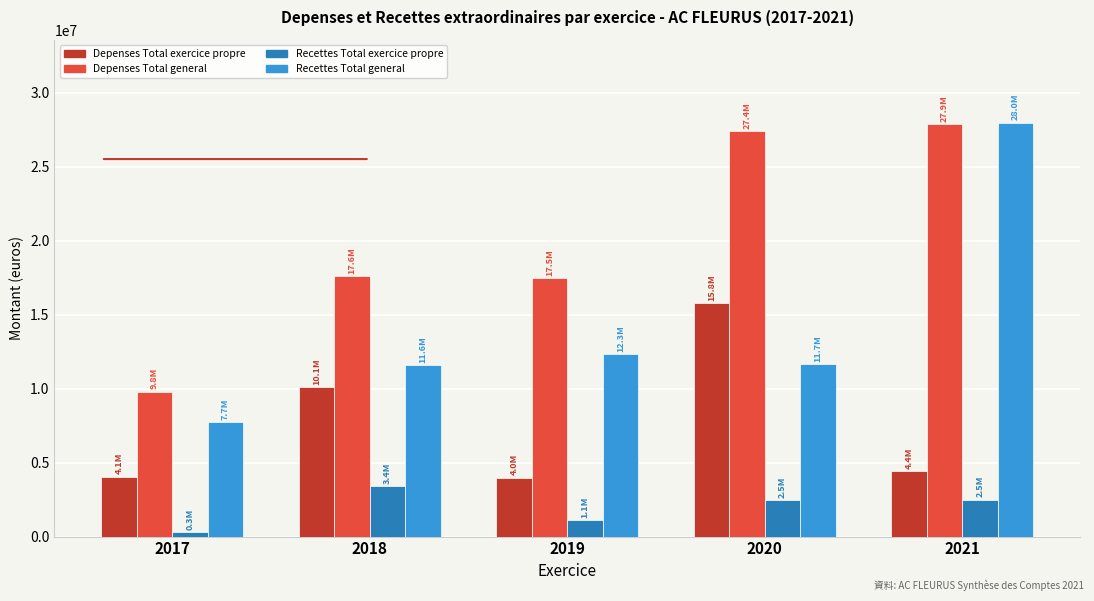

At 2020, list the series in order from largest to smallest.

Depenses Total general, Depenses Total exercice propre, Recettes Total general, Recettes Total exercice propre